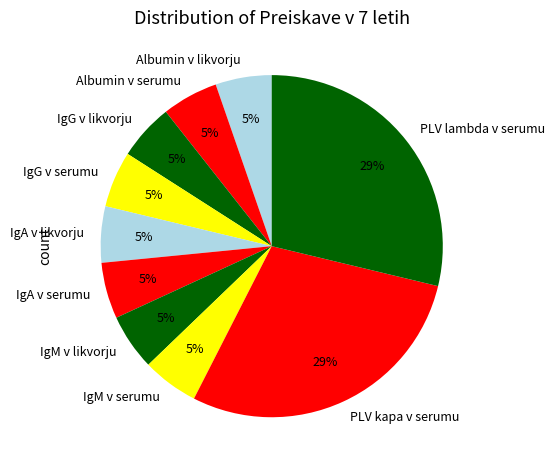

The IgM v serumu slice represents 14% of the pie. True or false?

False